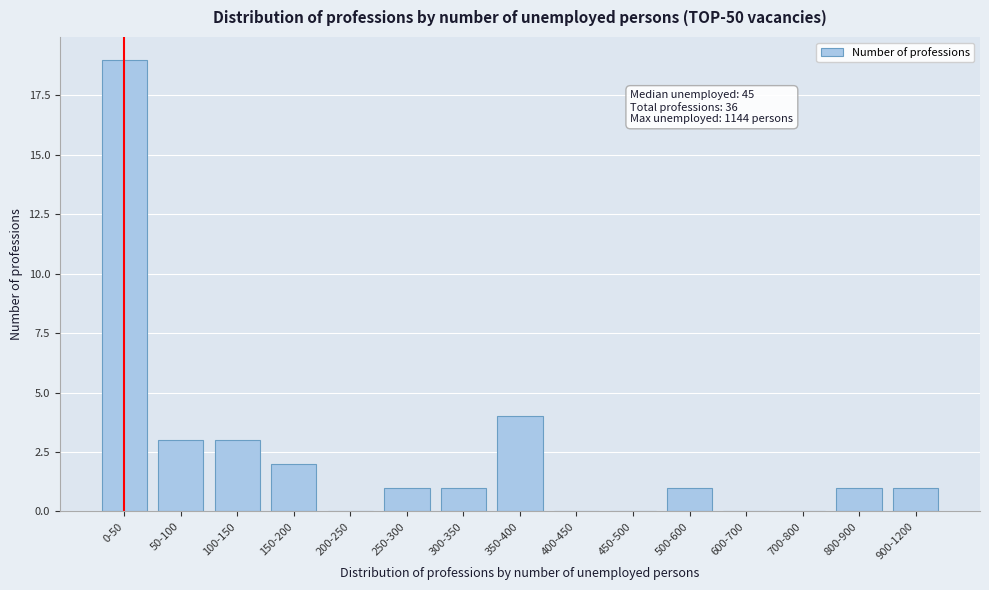

Reading left to right, extract all data points from this chart.

0-50=19	50-100=3	100-150=3	150-200=2	200-250=0	250-300=1	300-350=1	350-400=4	400-450=0	450-500=0	500-600=1	600-700=0	700-800=0	800-900=1	900-1200=1